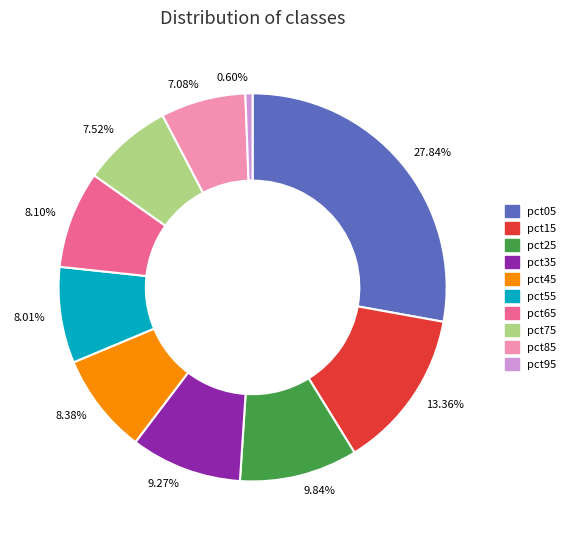

Which has a higher value, pct45 or pct95?

pct45